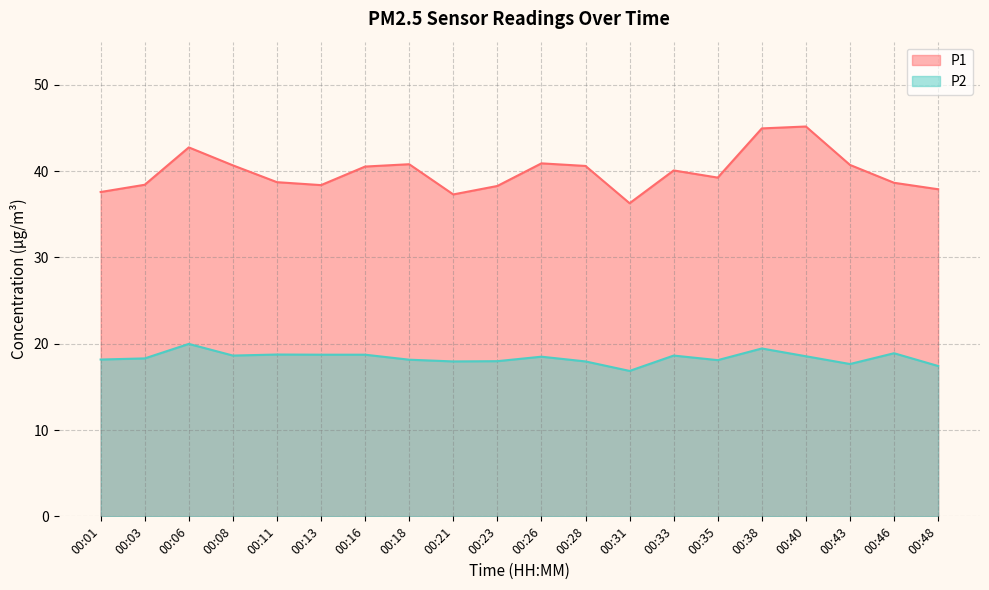

Reading left to right, extract all data points from this chart.

P1: 00:01=37.6	00:03=38.4	00:06=42.8	00:08=40.7	00:11=38.7	00:13=38.4	00:16=40.5	00:18=40.8	00:21=37.3	00:23=38.3	00:26=40.9	00:28=40.6	00:31=36.3	00:33=40.1	00:35=39.2	00:38=45.0	00:40=45.2	00:43=40.7	00:46=38.6	00:48=37.9
P2: 00:01=18.2	00:03=18.3	00:06=20.0	00:08=18.6	00:11=18.8	00:13=18.7	00:16=18.7	00:18=18.1	00:21=17.9	00:23=18.0	00:26=18.5	00:28=17.9	00:31=16.9	00:33=18.6	00:35=18.1	00:38=19.4	00:40=18.6	00:43=17.6	00:46=18.9	00:48=17.4